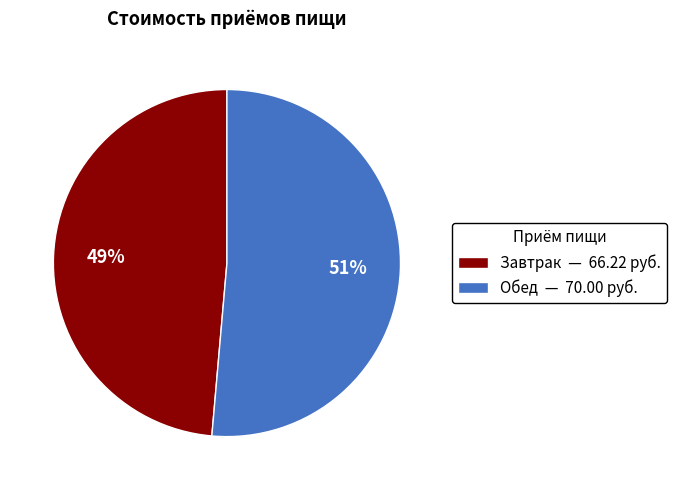

True or false: Обед accounts for 45% of the total.

False